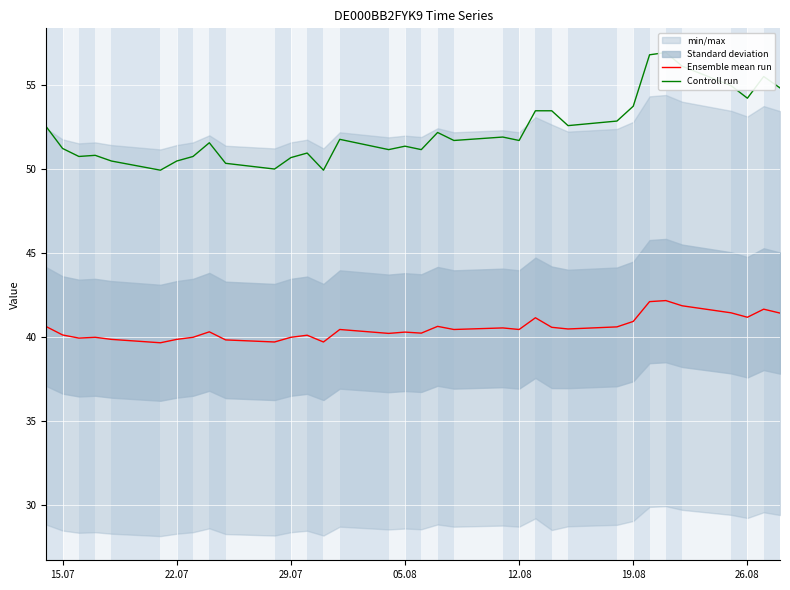

Is it true that Ensemble mean run equals 39.9 at 29.07?

True